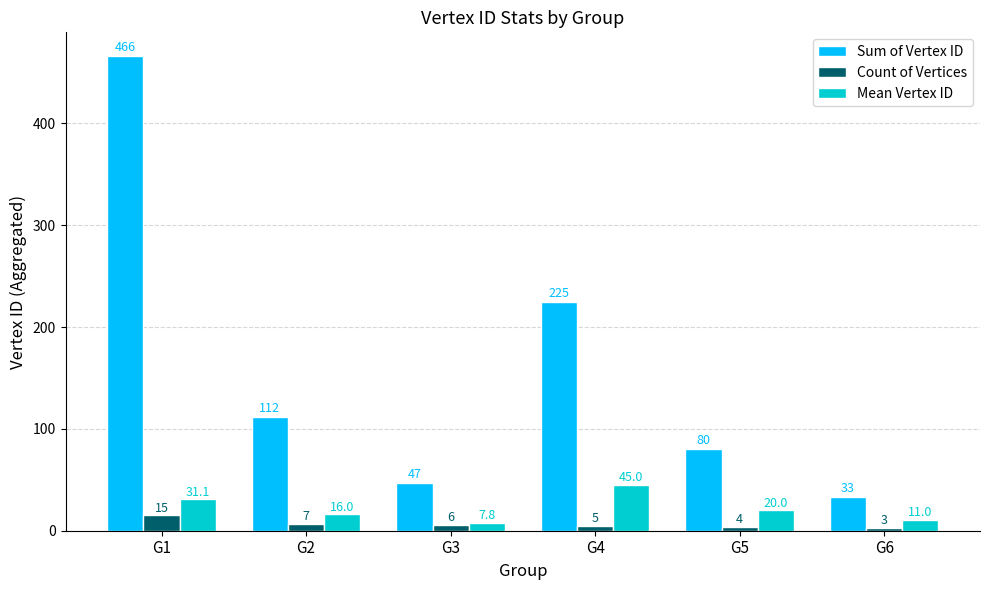

Rank the series by their maximum value, from lowest to highest.

Count of Vertices, Mean Vertex ID, Sum of Vertex ID